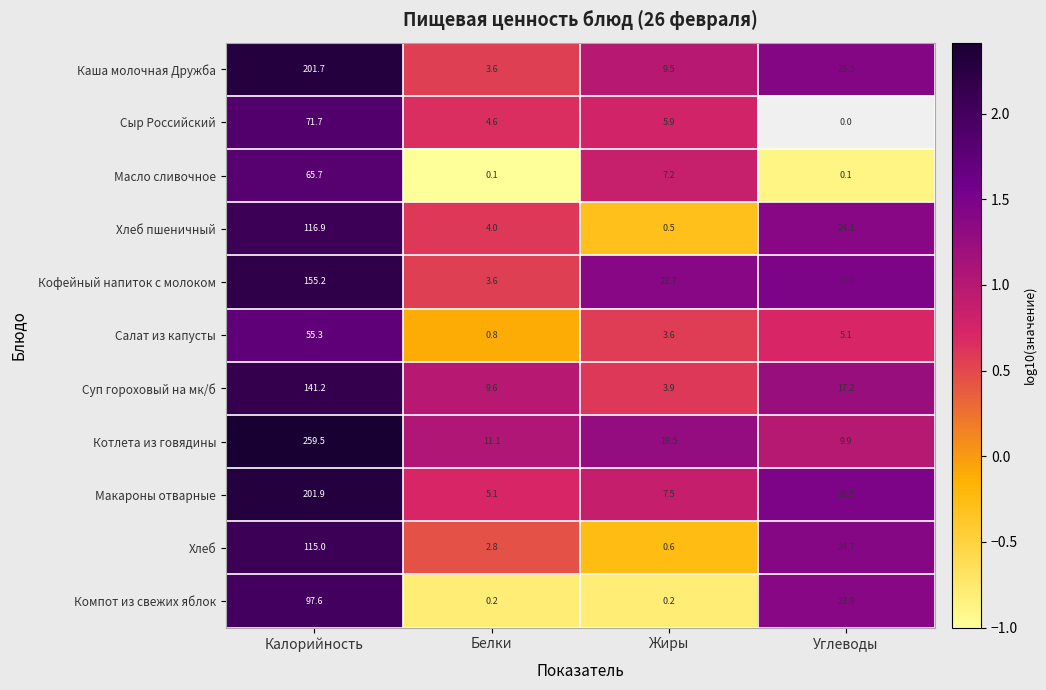

List the labels in order of Салат из капусты value, smallest first.

Белки, Жиры, Углеводы, Калорийность